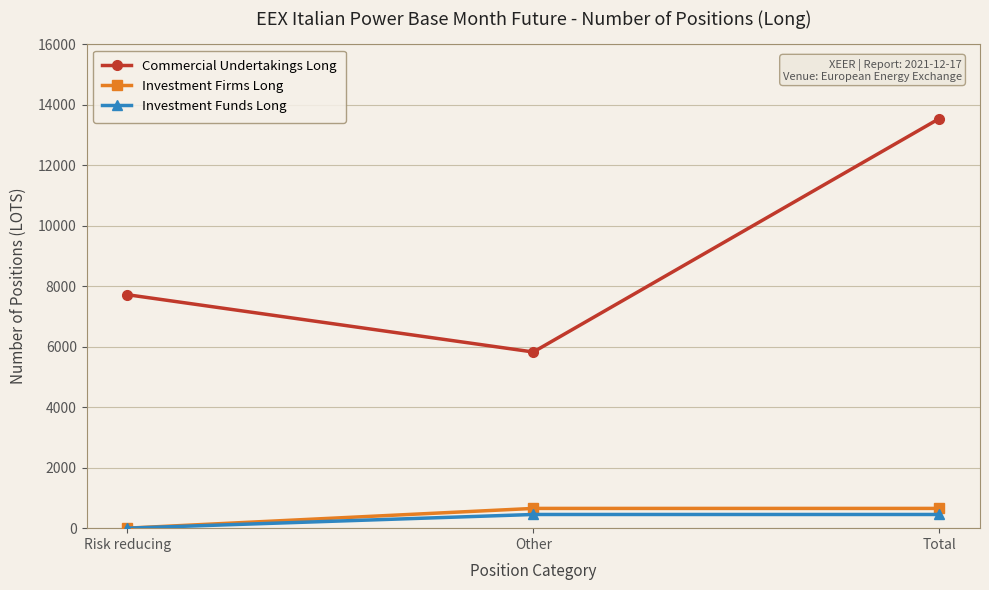

At how many categories does at least one series exceed 10777?

1